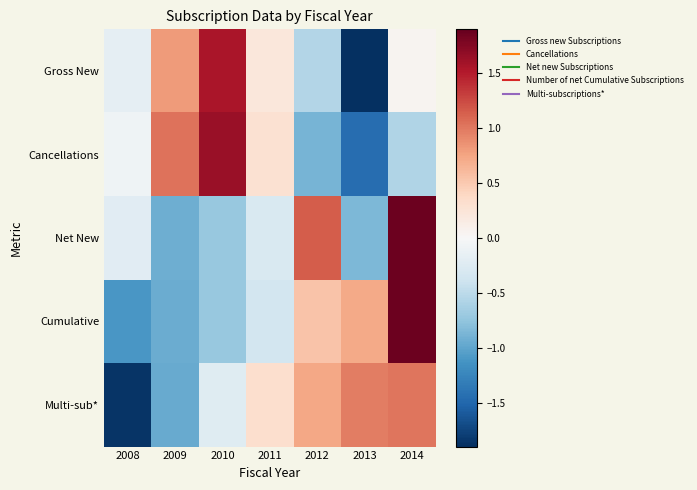

Which series changed the most between 2010 and 2012?

Cancellations